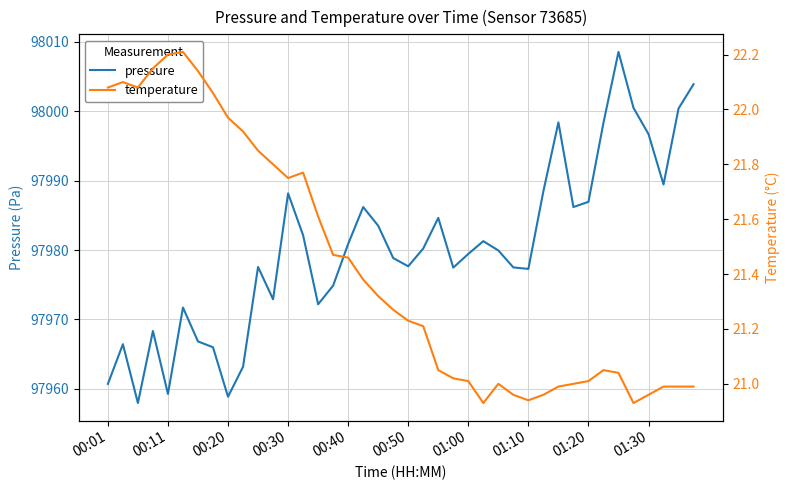

What is the minimum value for pressure?

97958.0